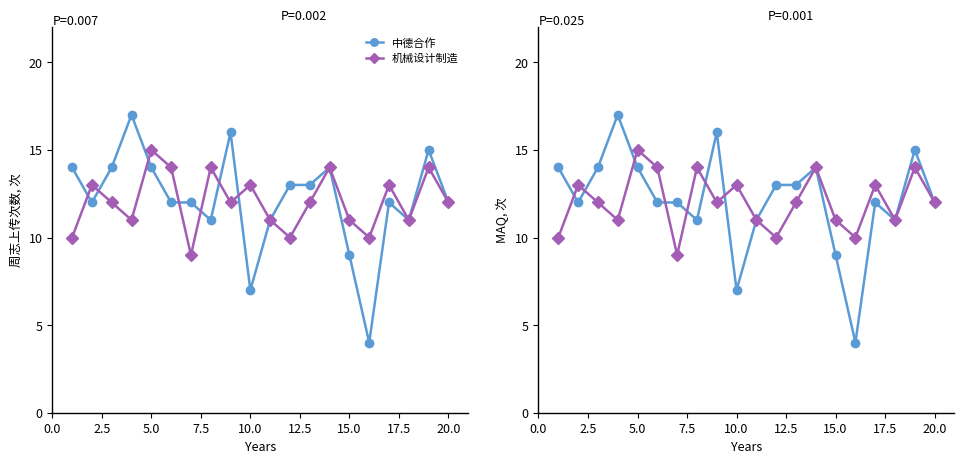

How many values in the 中德合作 series exceed 12?

9